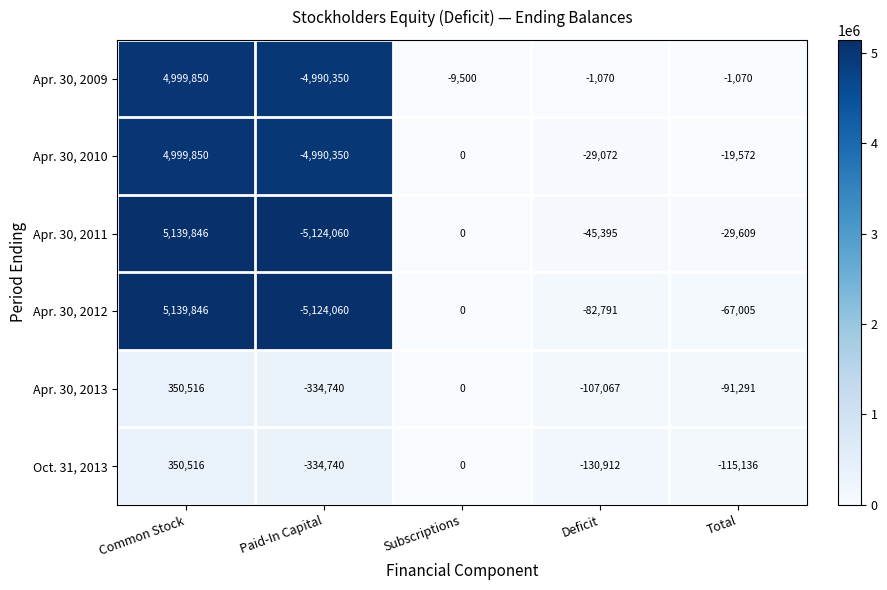

Between Paid-In Capital and Total, which series saw the biggest shift?

Apr. 30, 2011